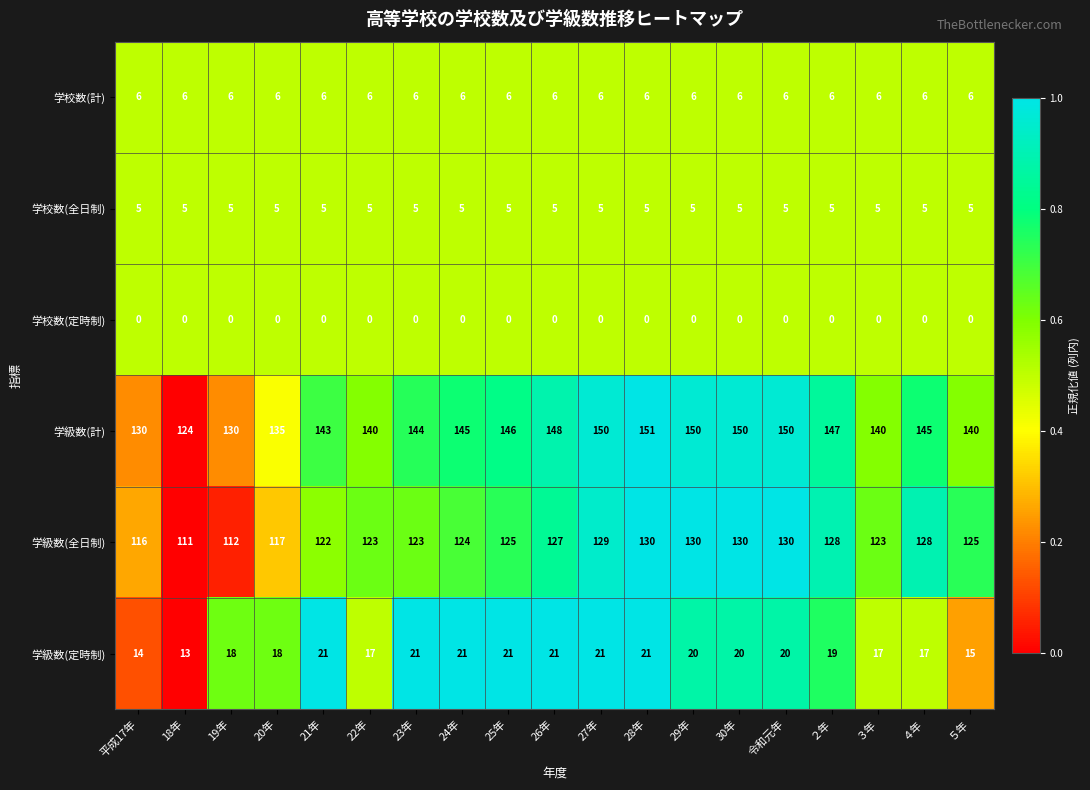

Which series changed the most between 29年 and ４年?

学級数(計)